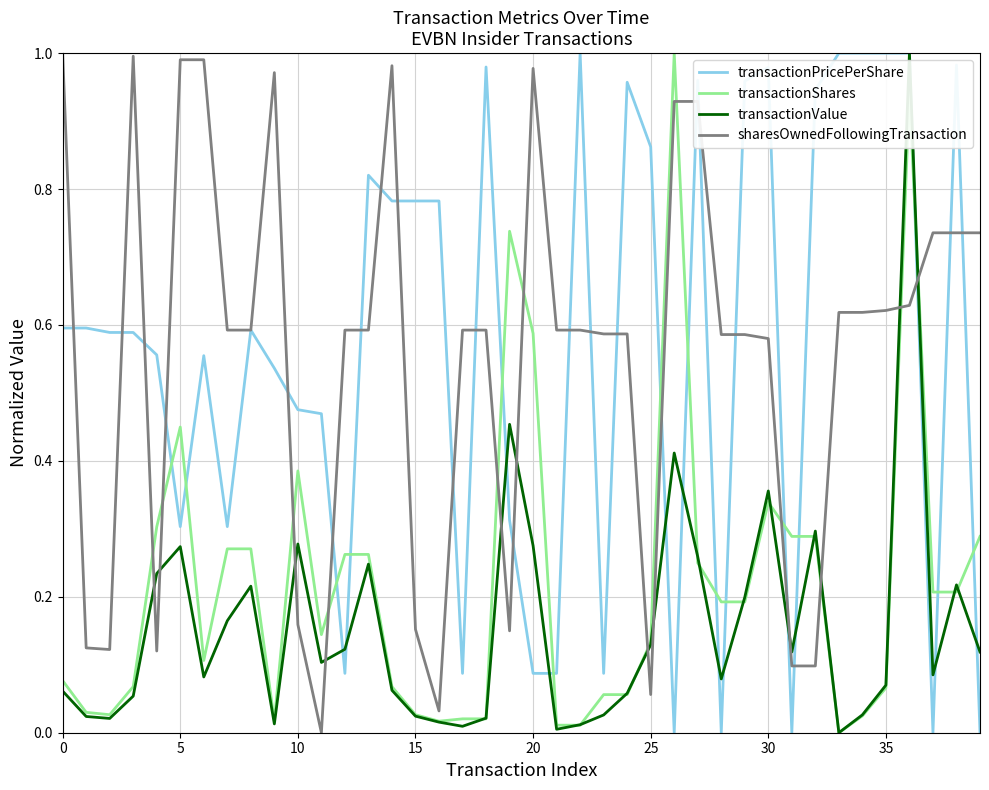

True or false: sharesOwnedFollowingTransaction and transactionValue cross at least once.

True